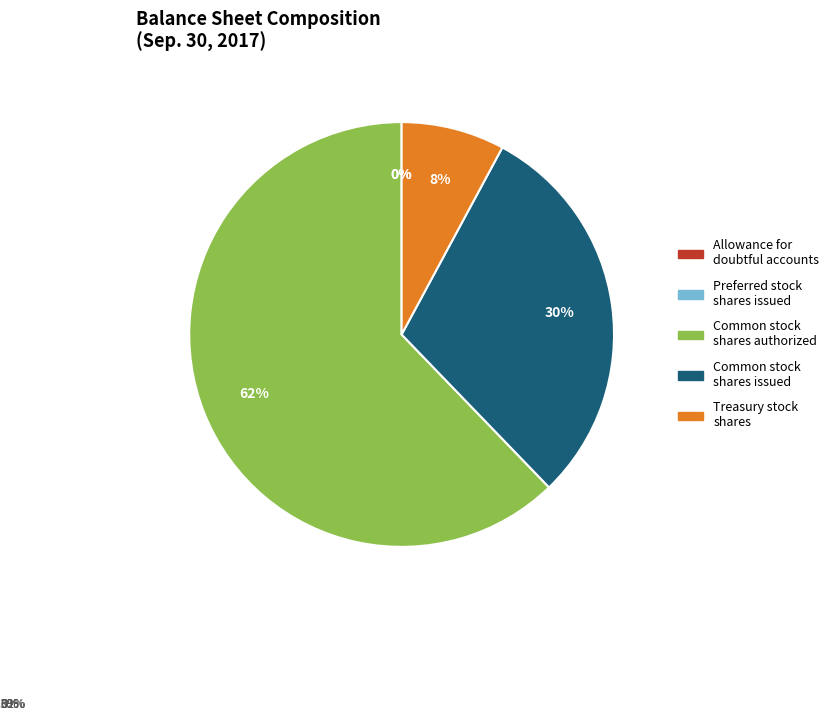

Rank the categories by value from highest to lowest.

Common stock, shares authorized, Common stock, shares issued, Treasury stock, shares, Allowance for doubtful accounts, Preferred stock, shares issued